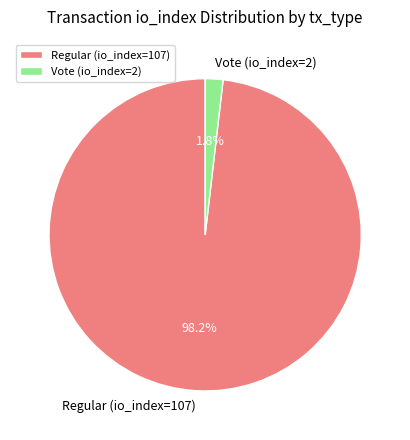

The Regular (io_index=107) slice represents 98% of the pie. True or false?

True